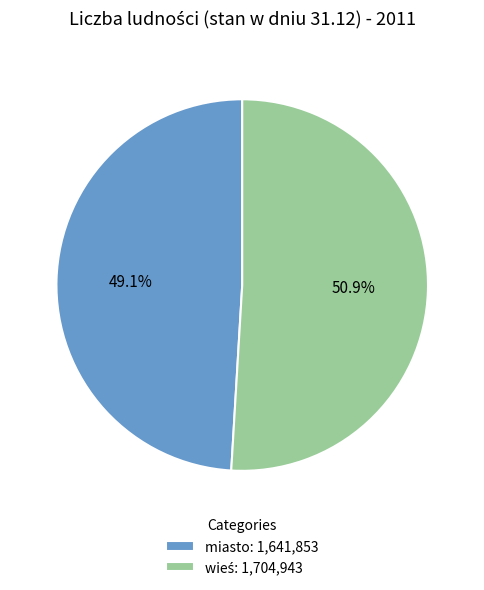

Does miasto: 1,641,853 account for over 50% of the chart?

No